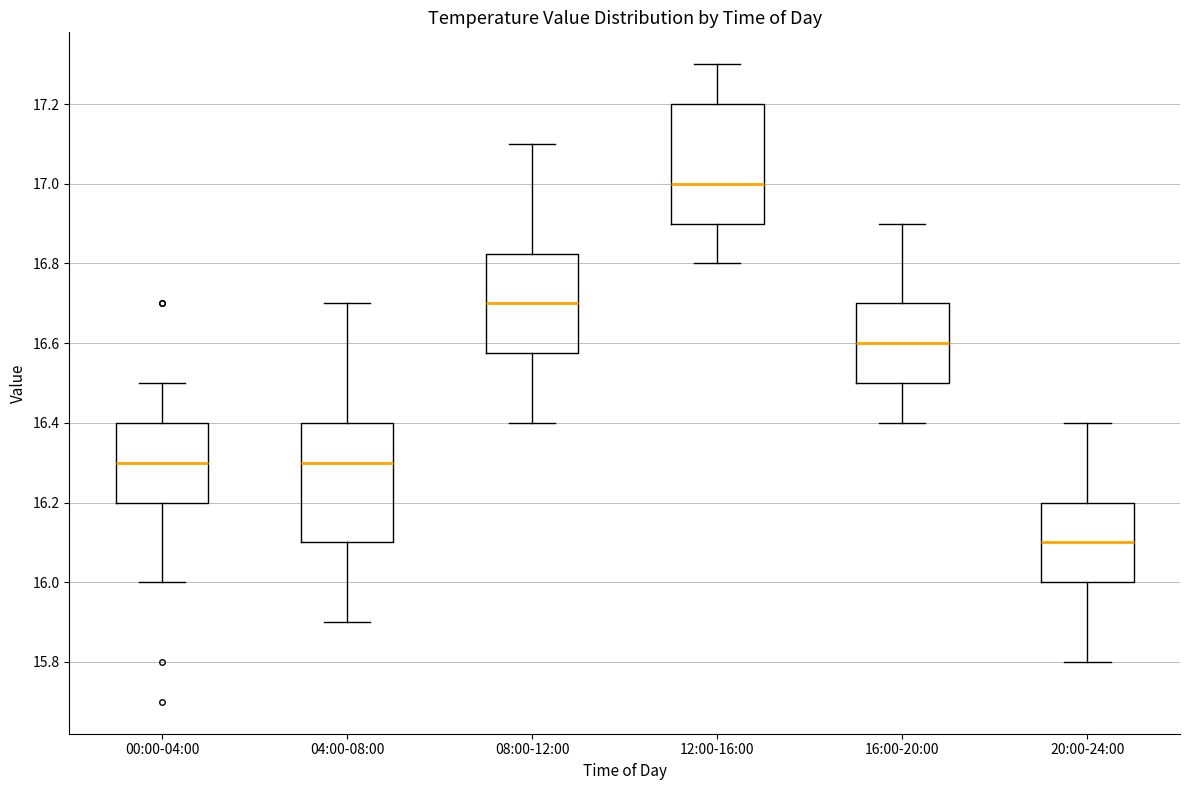

Where is the upper edge of the box for 12:00-16:00 on the y-axis? The values are not printed on the chart, so give them approximately, as read against the axis.

17.20